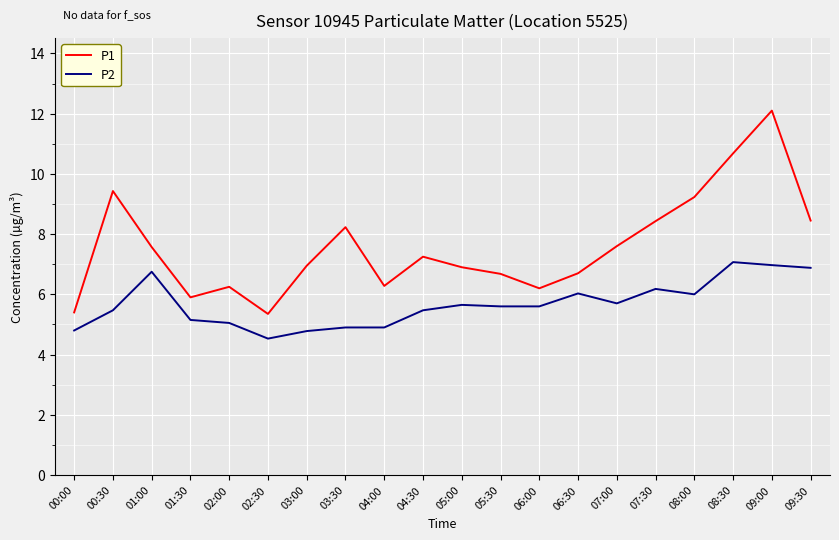

What are all the series names shown in the legend?

P1, P2